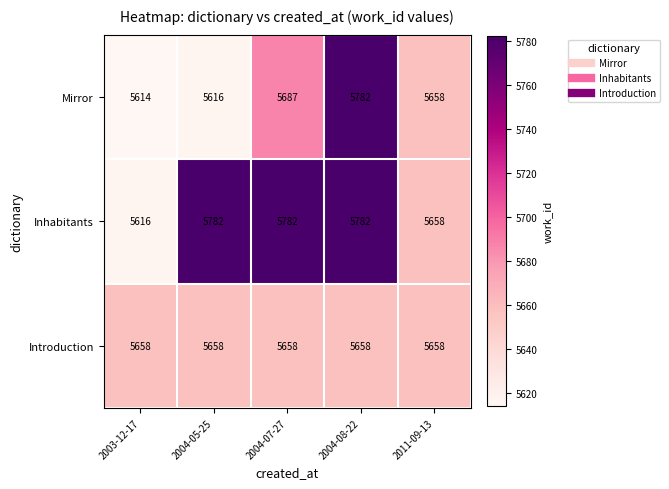

True or false: Introduction has a value of 5658 at 2004-08-22.

True